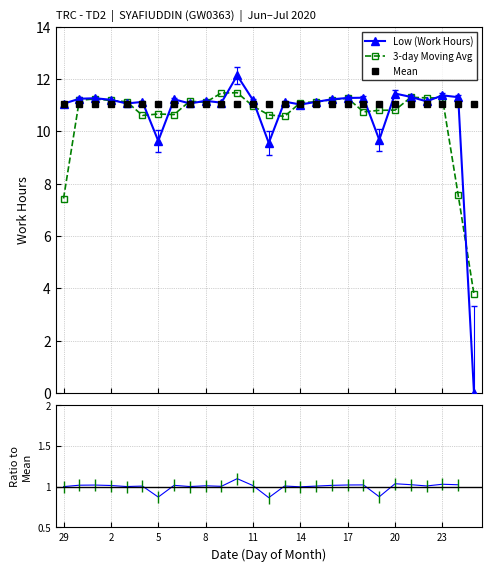

How many intersections are there between Mean and Low (Work Hours)?

9